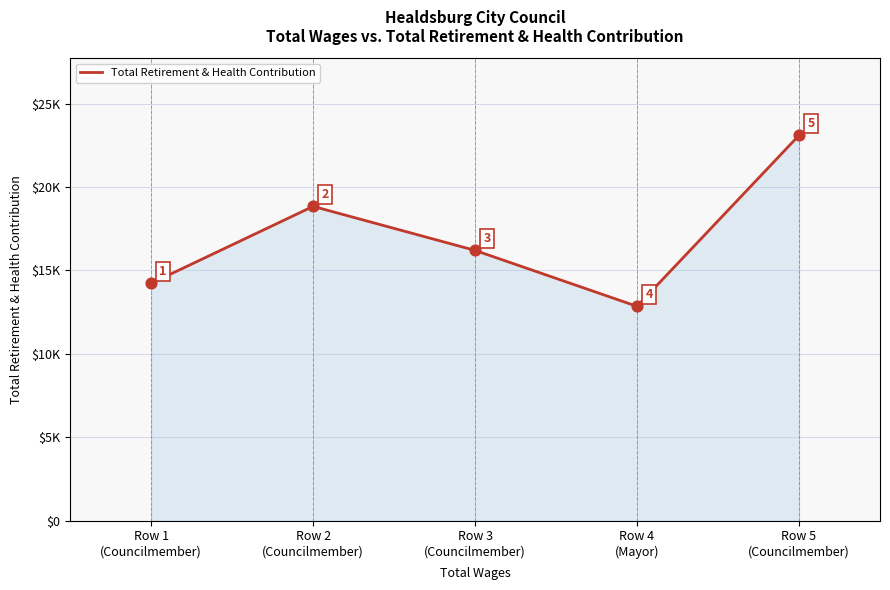

What is the ratio of the value at Row 1
(Councilmember) to the value at Row 3
(Councilmember)?

0.9